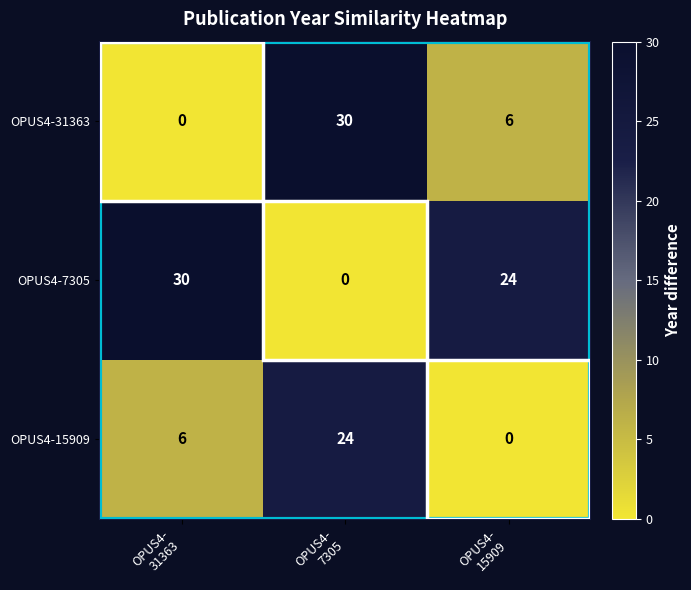

What is the difference between the second highest and minimum values in the OPUS4-15909 series?

6